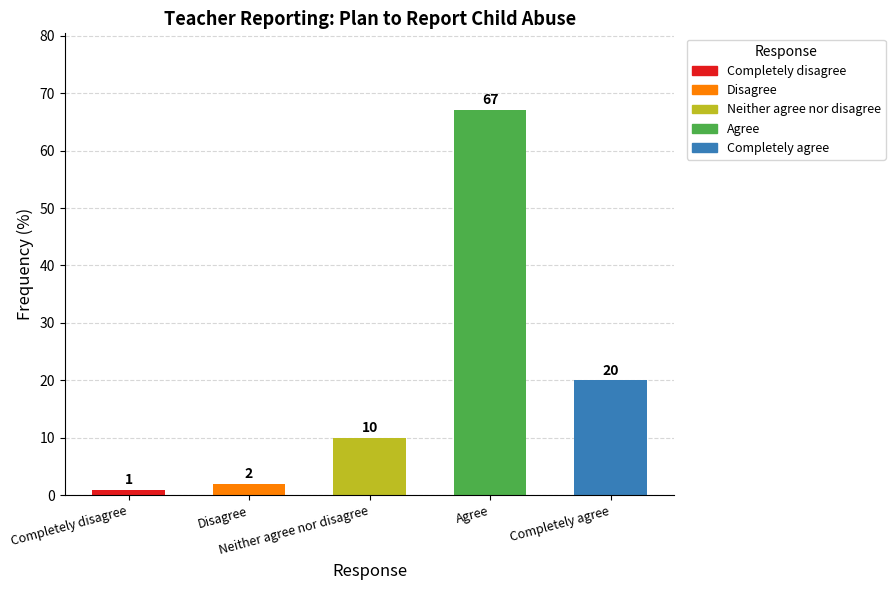

What is the value of the 2nd bar from the left?

2